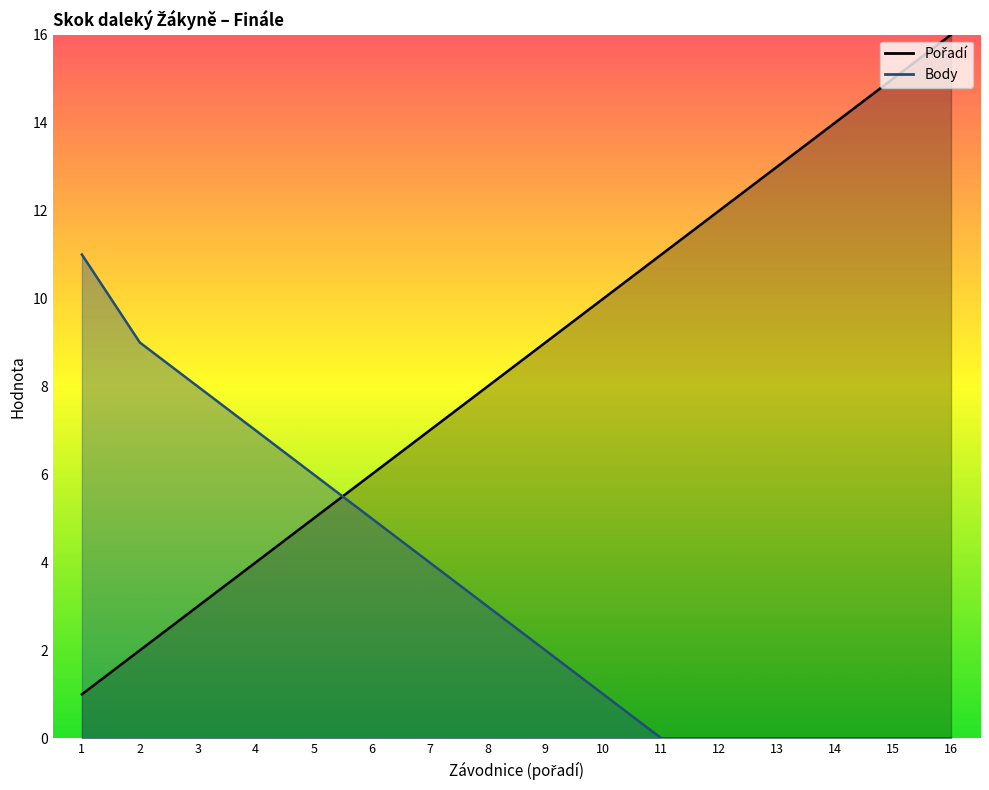

Rank the series by their maximum value, from highest to lowest.

Pořadí, Body